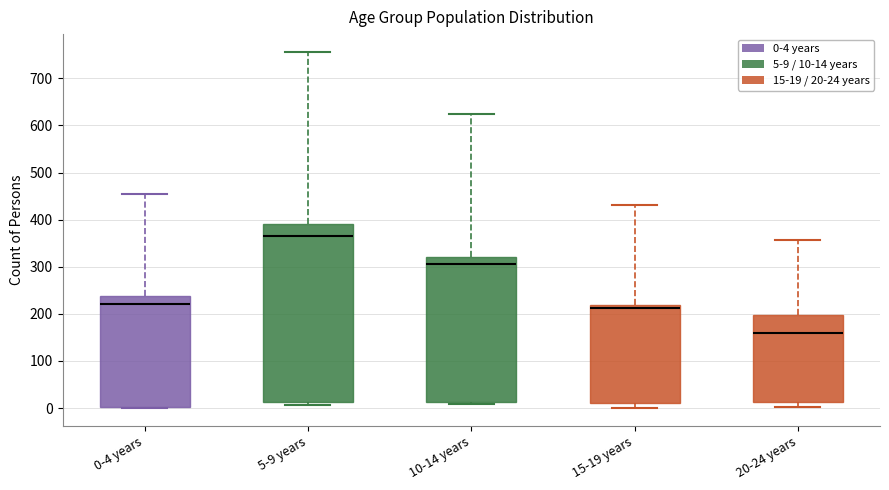

Which box's median line is the lowest?

20-24 years